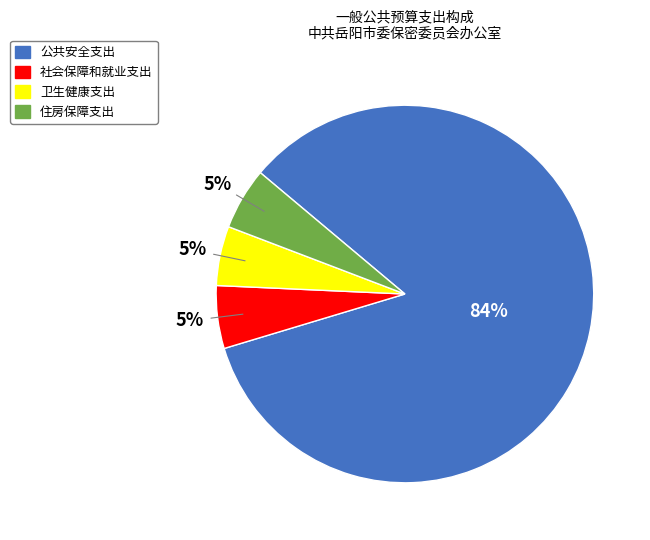

What is the largest slice in the pie chart?

公共安全支出